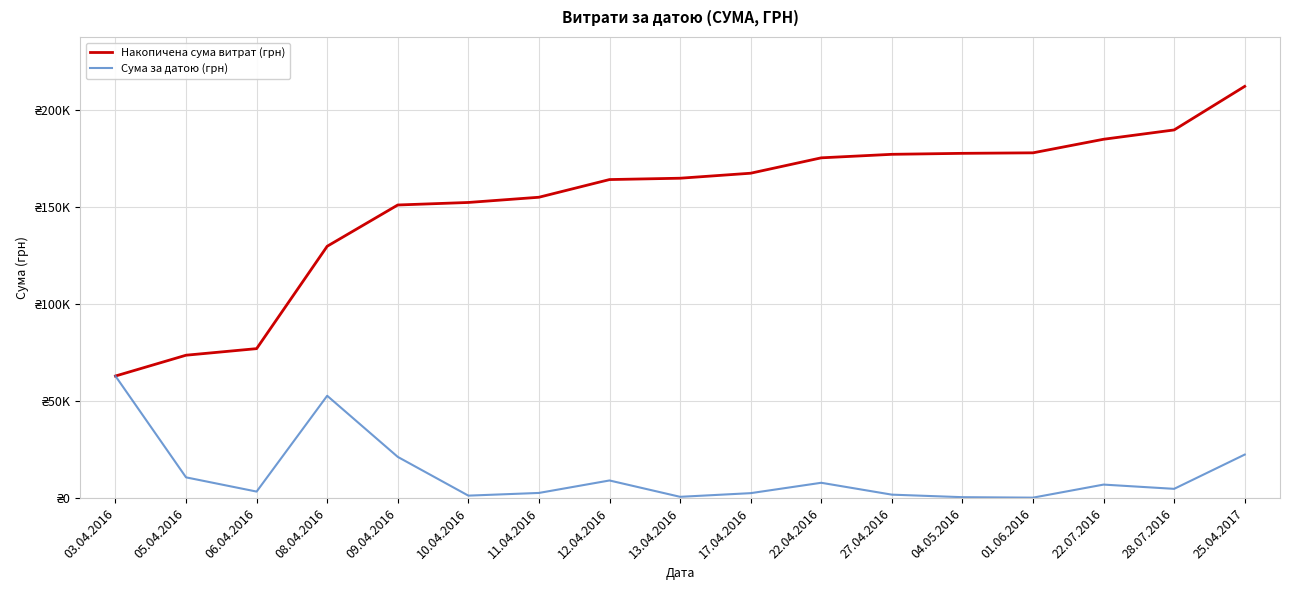

True or false: Накопичена сума витрат (грн) has more than 1 points higher than both neighbors.

False